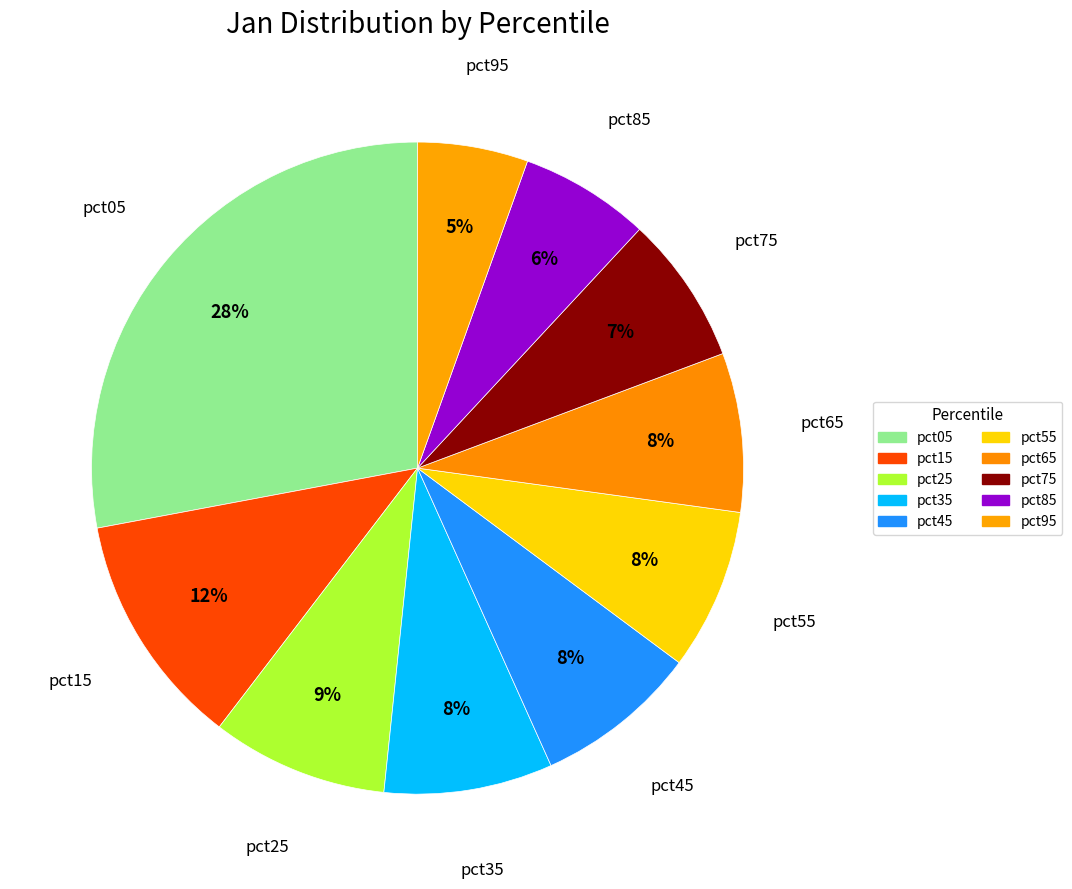

Count the number of slices in the pie.

10